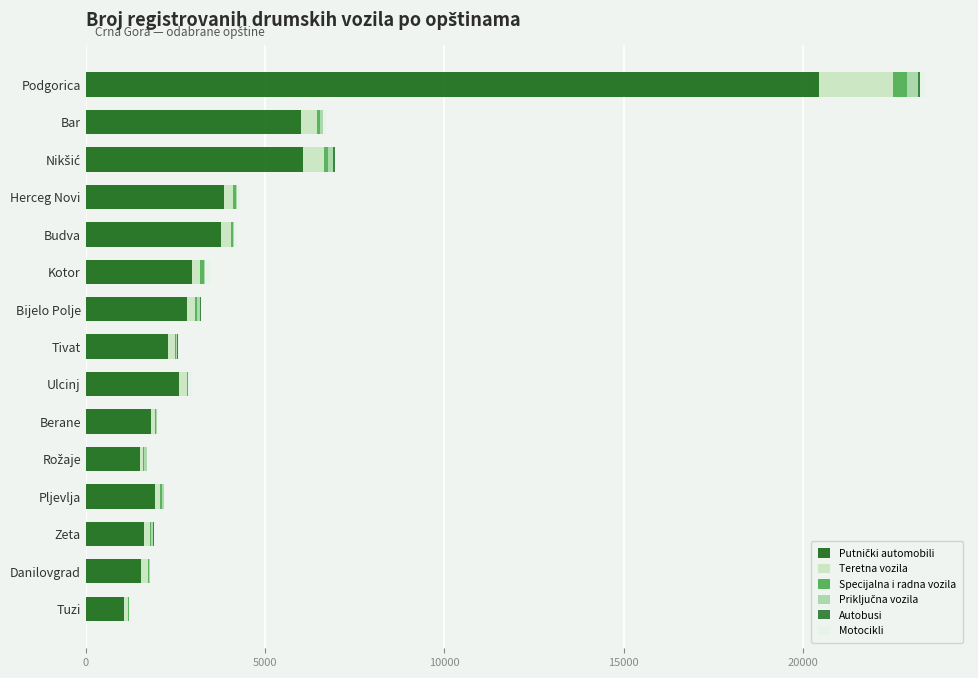

Which series has the largest range (max minus min)?

Putnički automobili